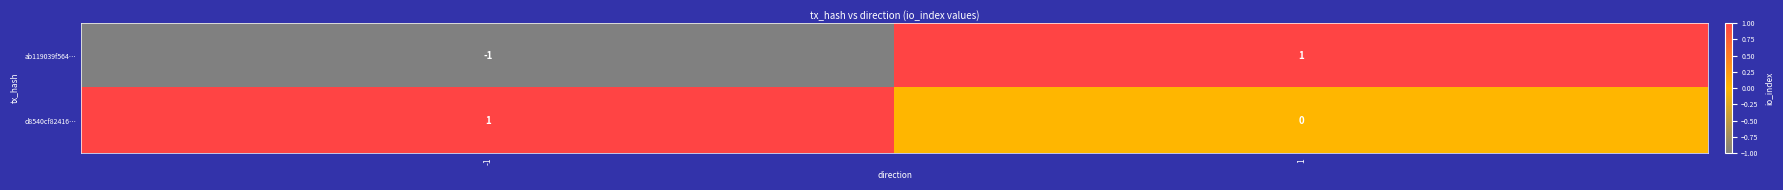

Rank the series by their average value, from lowest to highest.

ab119039f564…, d8540cf82416…